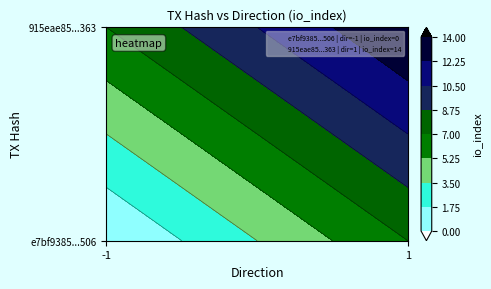

The 915eae85e11220f6238bf8fba37ffa144f51363 series shows 1 at -1. True or false?

False